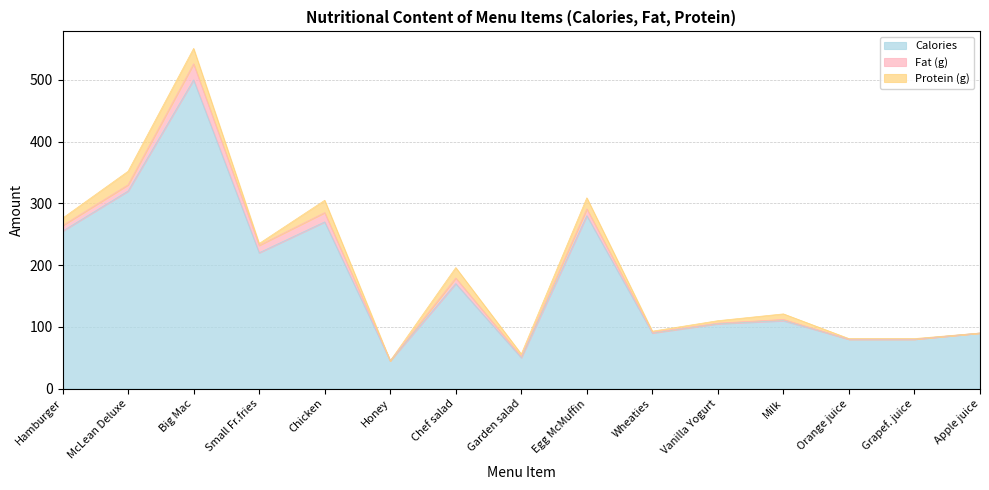

How many data points in Fat (g) are less than 2?

6